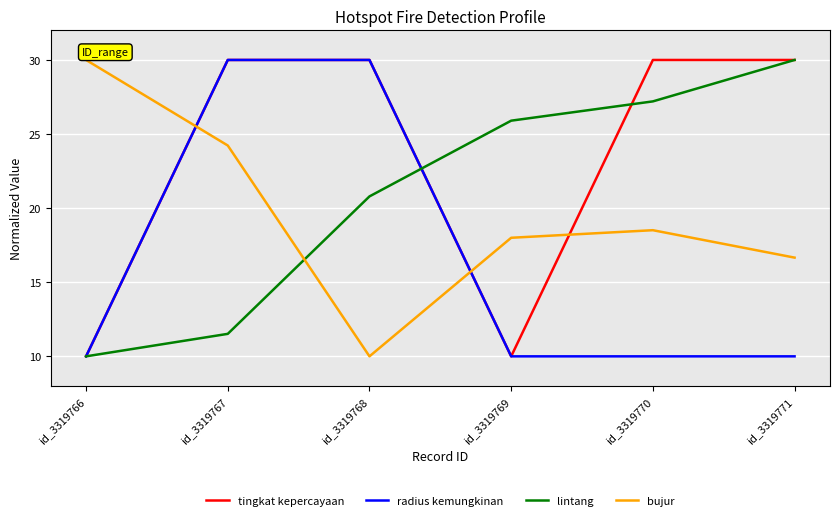

Rank the series by their average value, from lowest to highest.

radius kemungkinan, bujur, lintang, tingkat kepercayaan